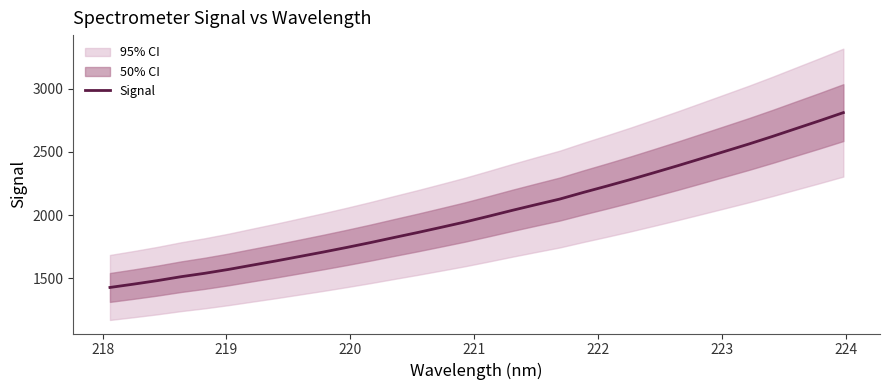

What is the highest value of the Signal series?

2810.8